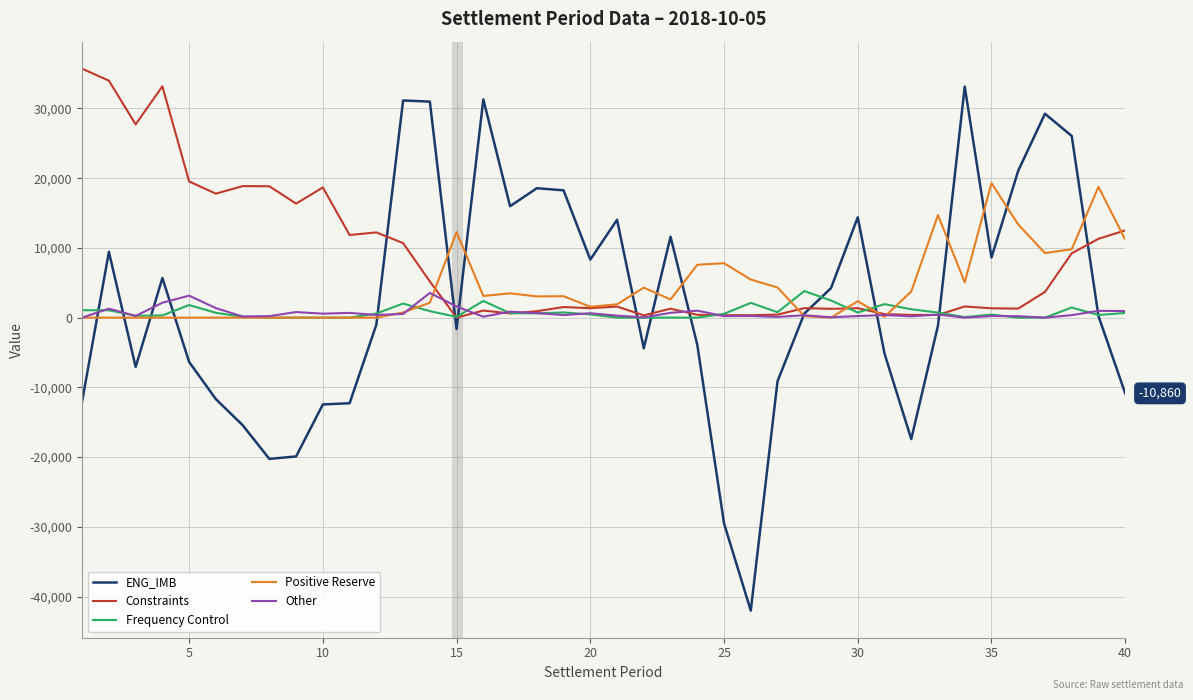

What is the highest value of the ENG_IMB series?

33135.3